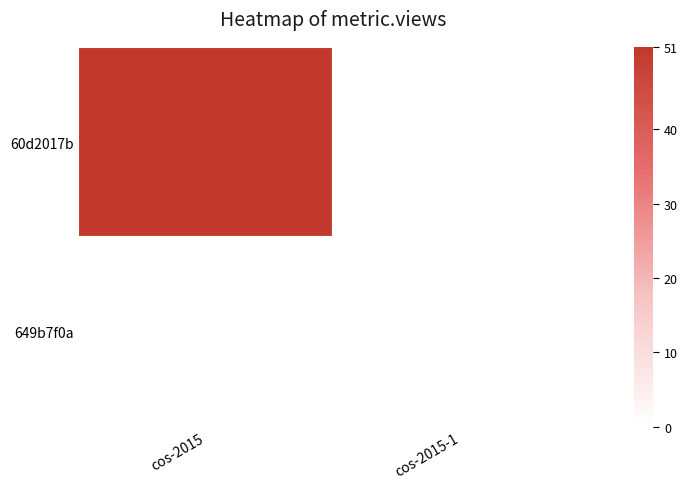

Rank the series by their maximum value, from lowest to highest.

649b7f0a, 60d2017b